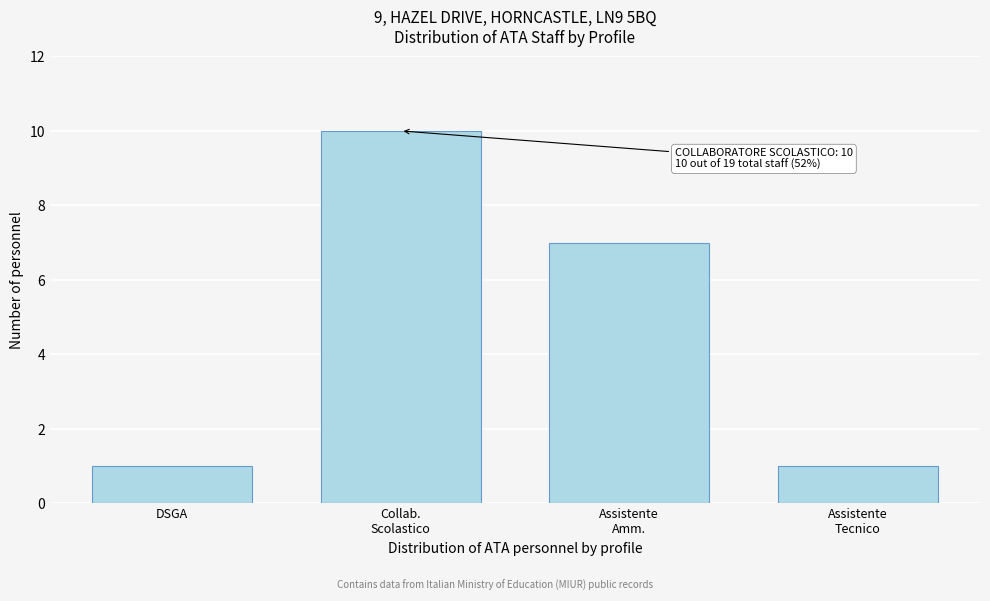

Reading left to right, transcribe all the data shown in this chart.

1	10	7	1